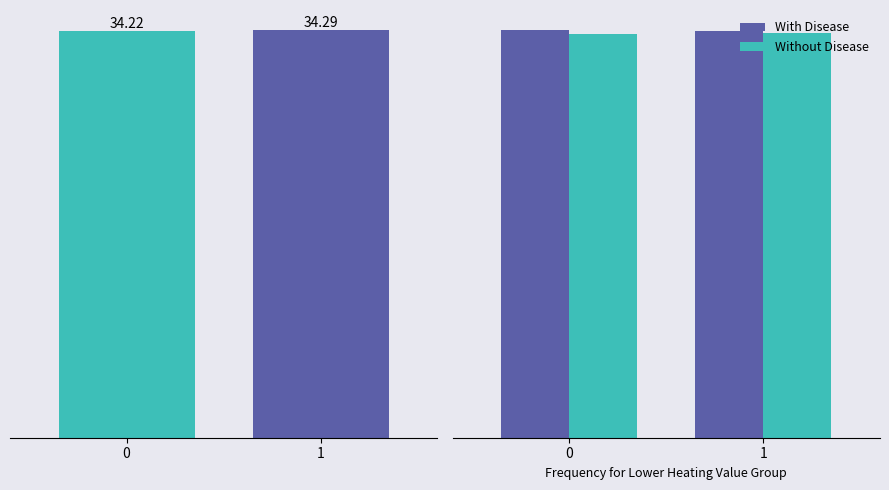

Reading left to right, list all the values displayed in this chart.

Without Disease: 34.2	34.3
With Disease: 34.5	34.4